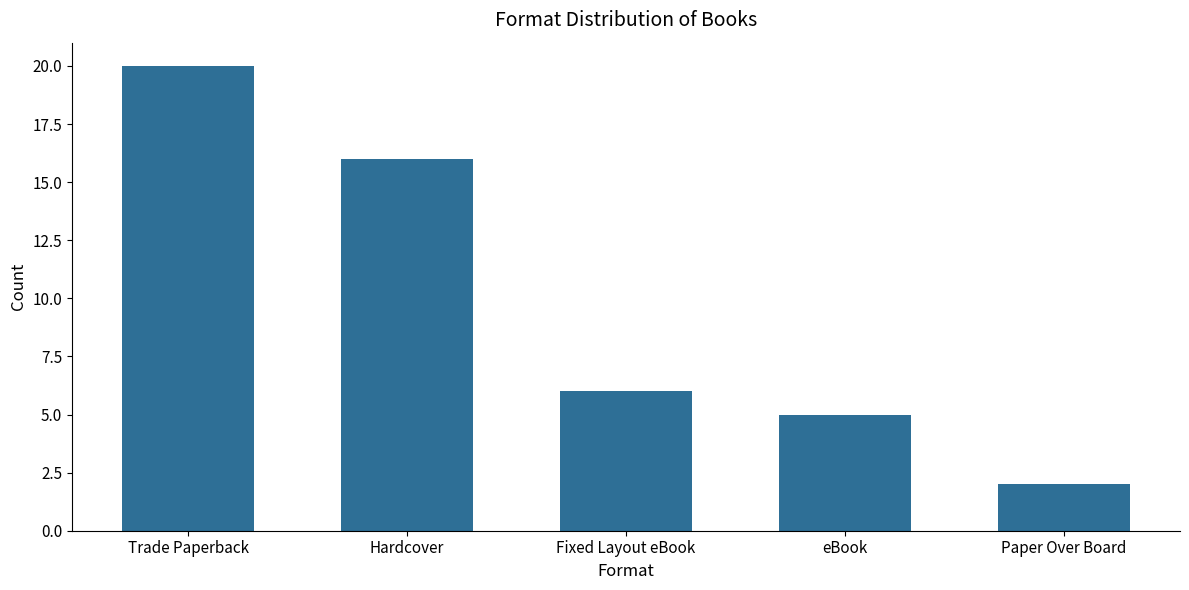

List the labels in order of value, smallest first.

Paper Over Board, eBook, Fixed Layout eBook, Hardcover, Trade Paperback